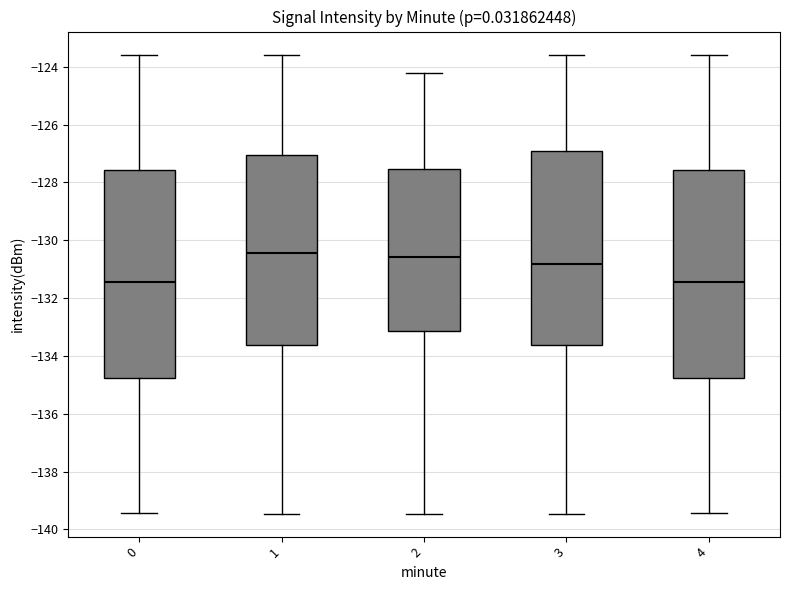

Reading left to right, read every box against the y-axis: the position of its median line, the range the box covers, and the ends of its whiskers. The values are not printed on the chart, so give them approximately, as read against the axis.

0: median -131.4, box -134.8 to -127.6, whiskers -139.4 to -123.6
1: median -130.4, box -133.6 to -127.0, whiskers -139.4 to -123.6
2: median -130.6, box -133.2 to -127.6, whiskers -139.4 to -124.2
3: median -130.8, box -133.6 to -127.0, whiskers -139.4 to -123.6
4: median -131.4, box -134.8 to -127.6, whiskers -139.4 to -123.6